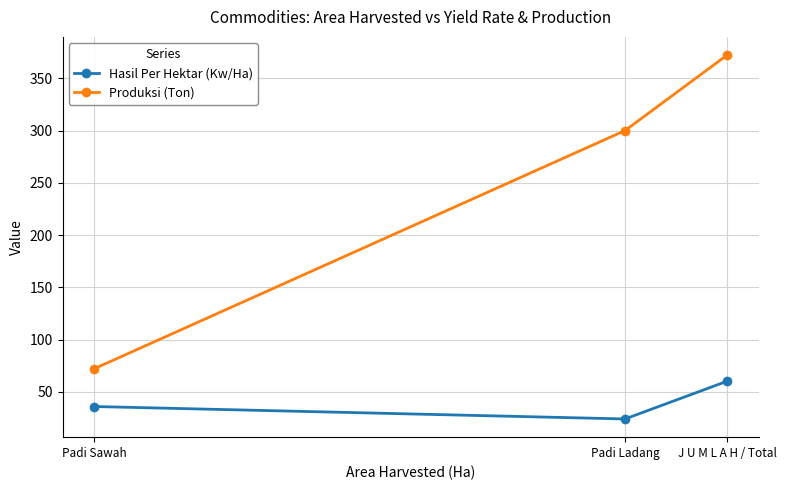

What is the difference between the highest and lowest values at Padi Ladang?

275.8